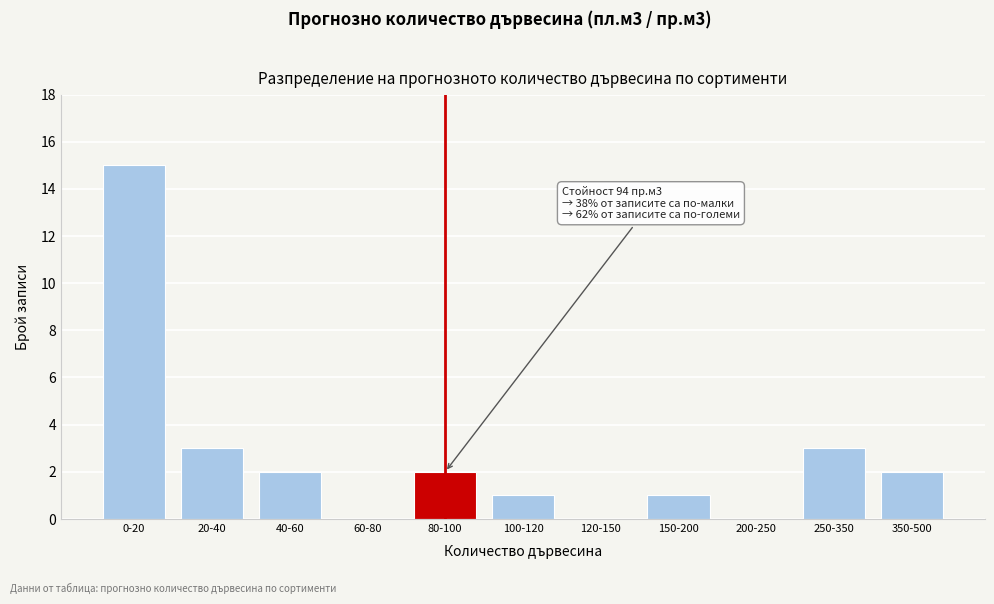

Reading right to left, what are all the values shown in this chart?

350-500=2	250-350=3	200-250=0	150-200=1	120-150=0	100-120=1	80-100=2	60-80=0	40-60=2	20-40=3	0-20=15